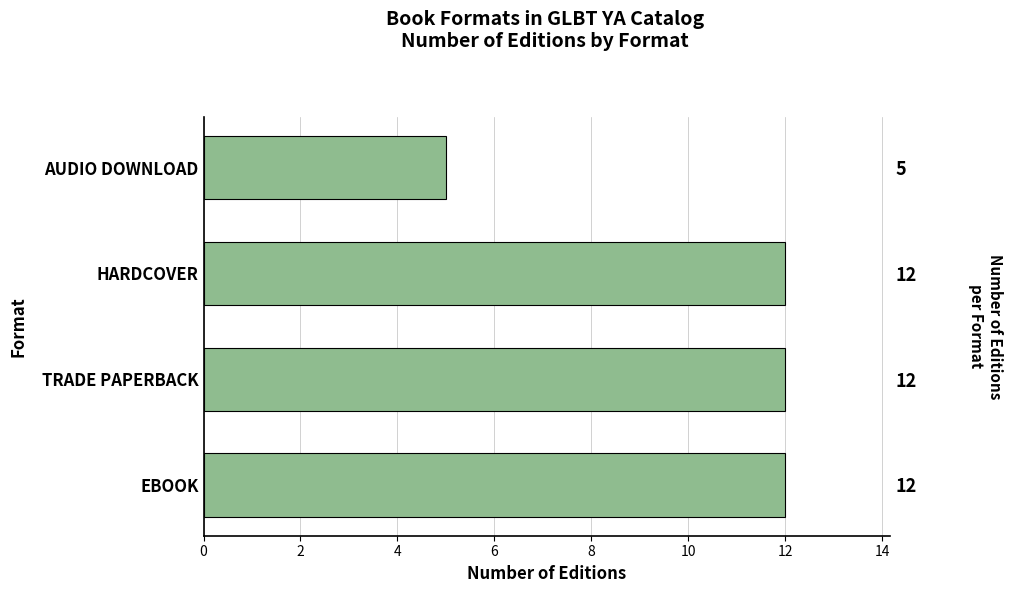

How many bars are there in total?

4